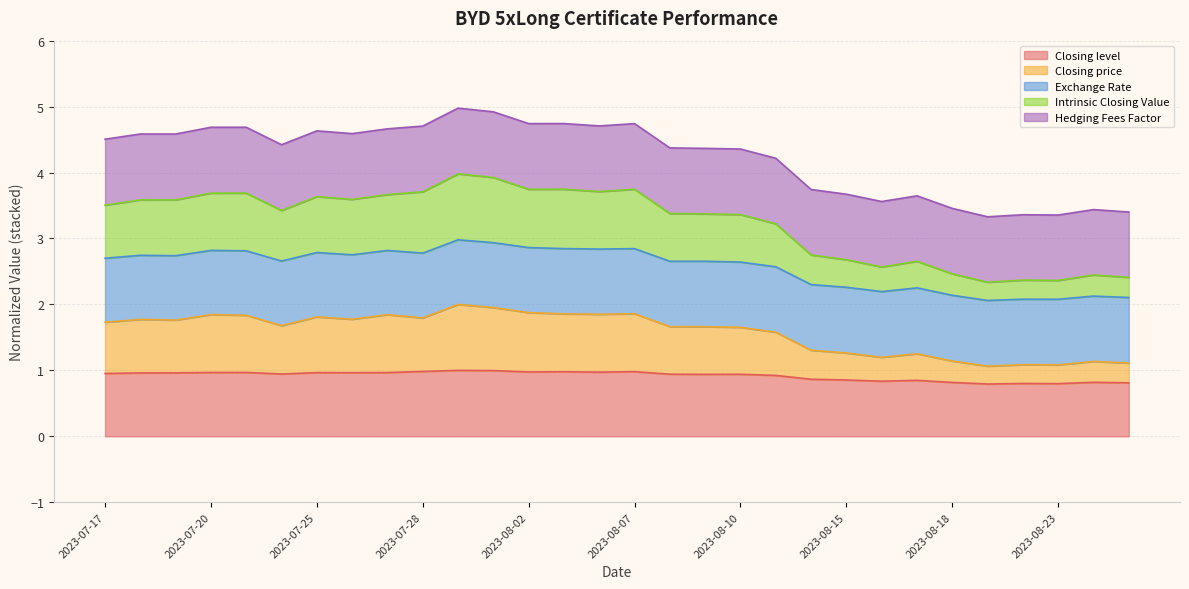

What is the label of the 11th point from the left?

2023-07-31